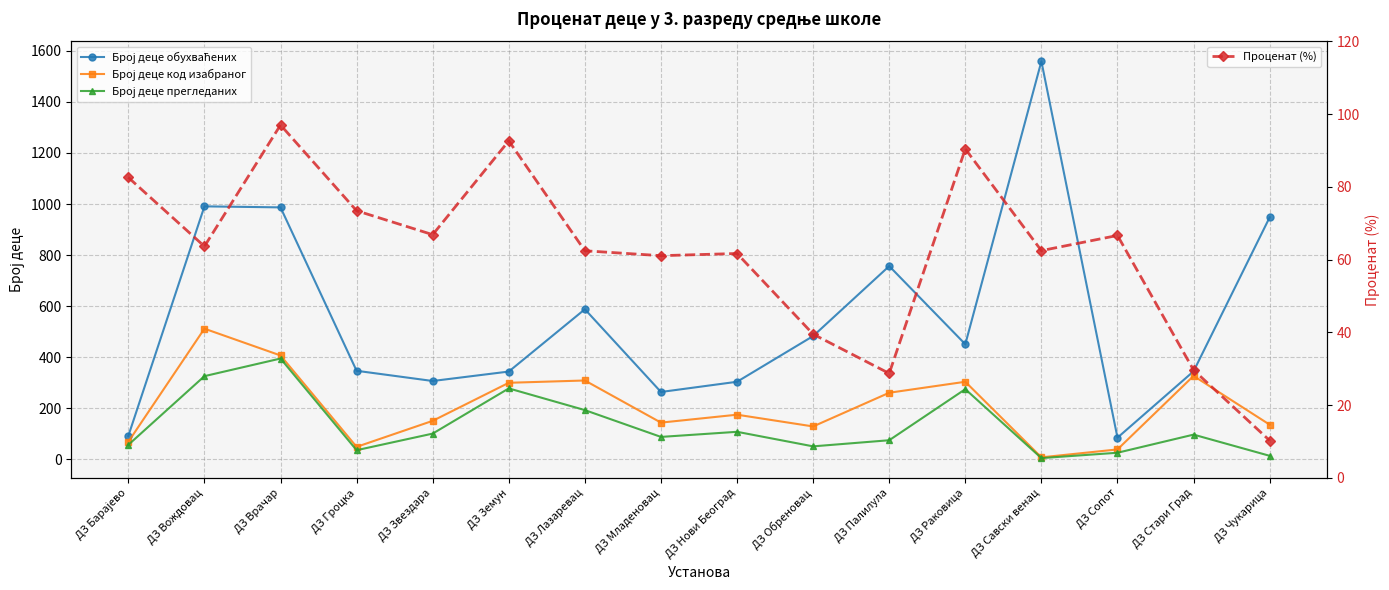

True or false: Проценат (%) has more than 0 points higher than both neighbors.

True